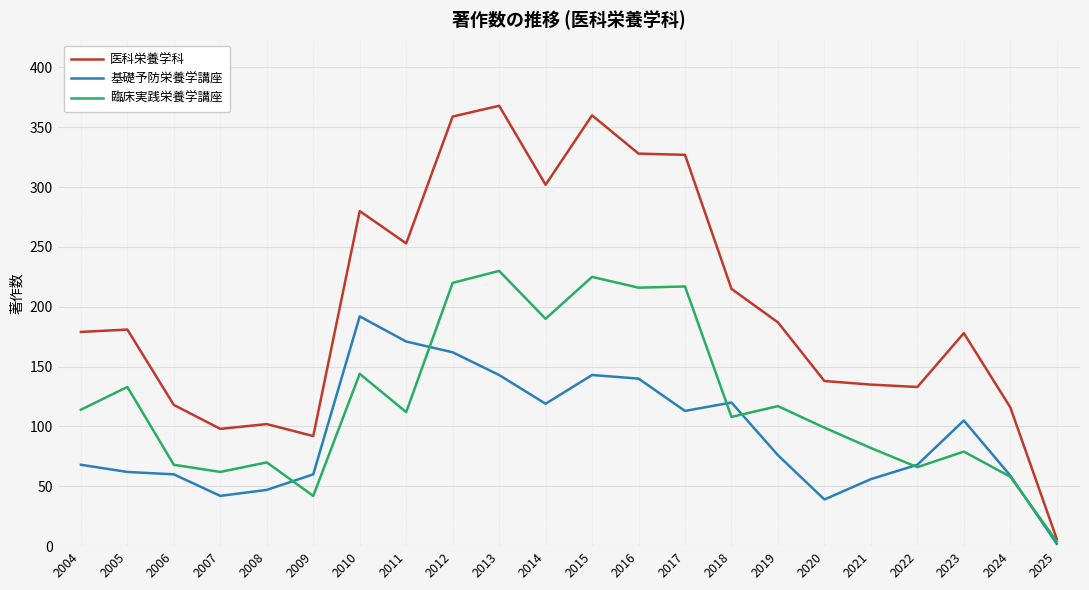

Which series changed the most between 2016 and 2022?

医科栄養学科